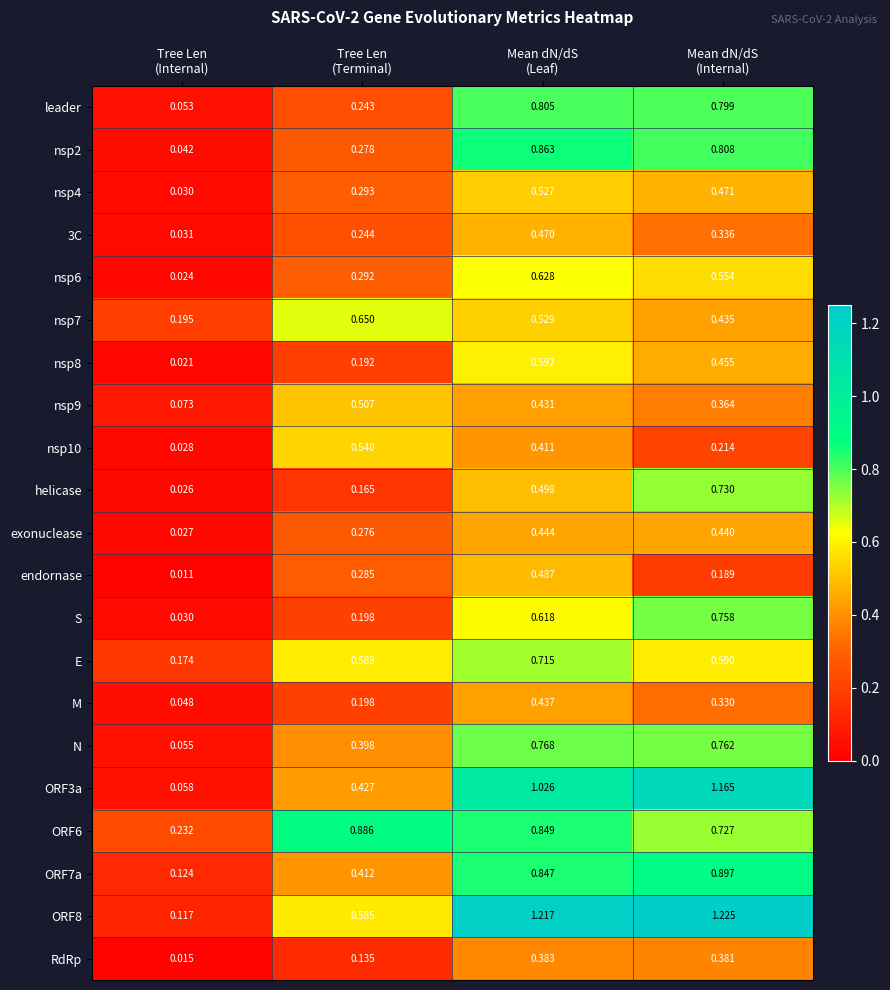

How many data points does each series have?

4